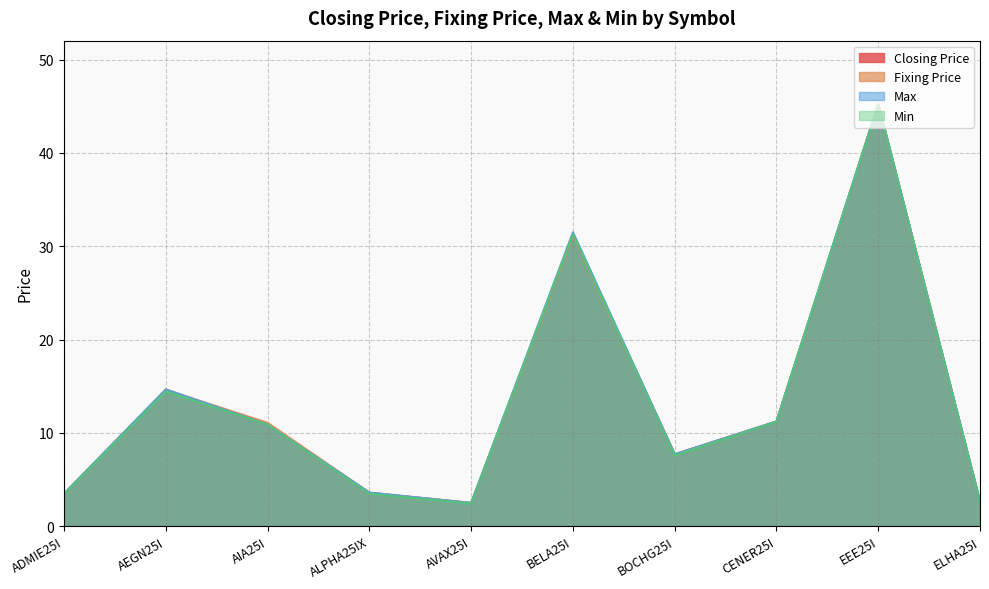

True or false: Min and Closing Price cross at least once.

False